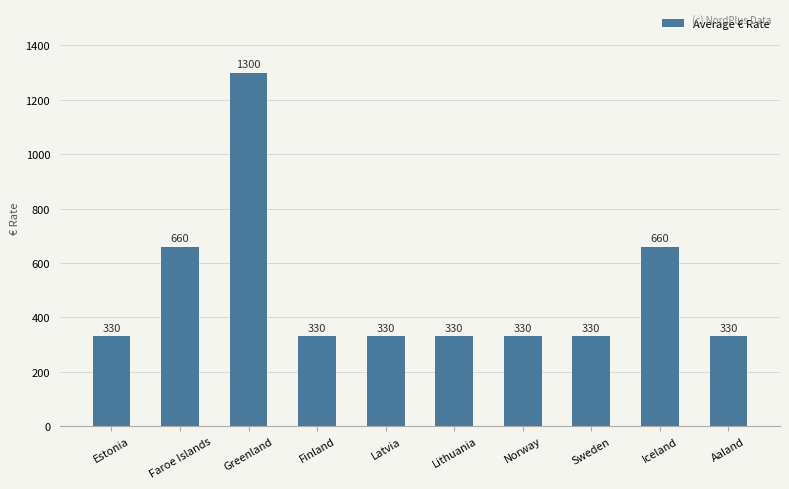

True or false: the data shows 424 at Faroe Islands.

False